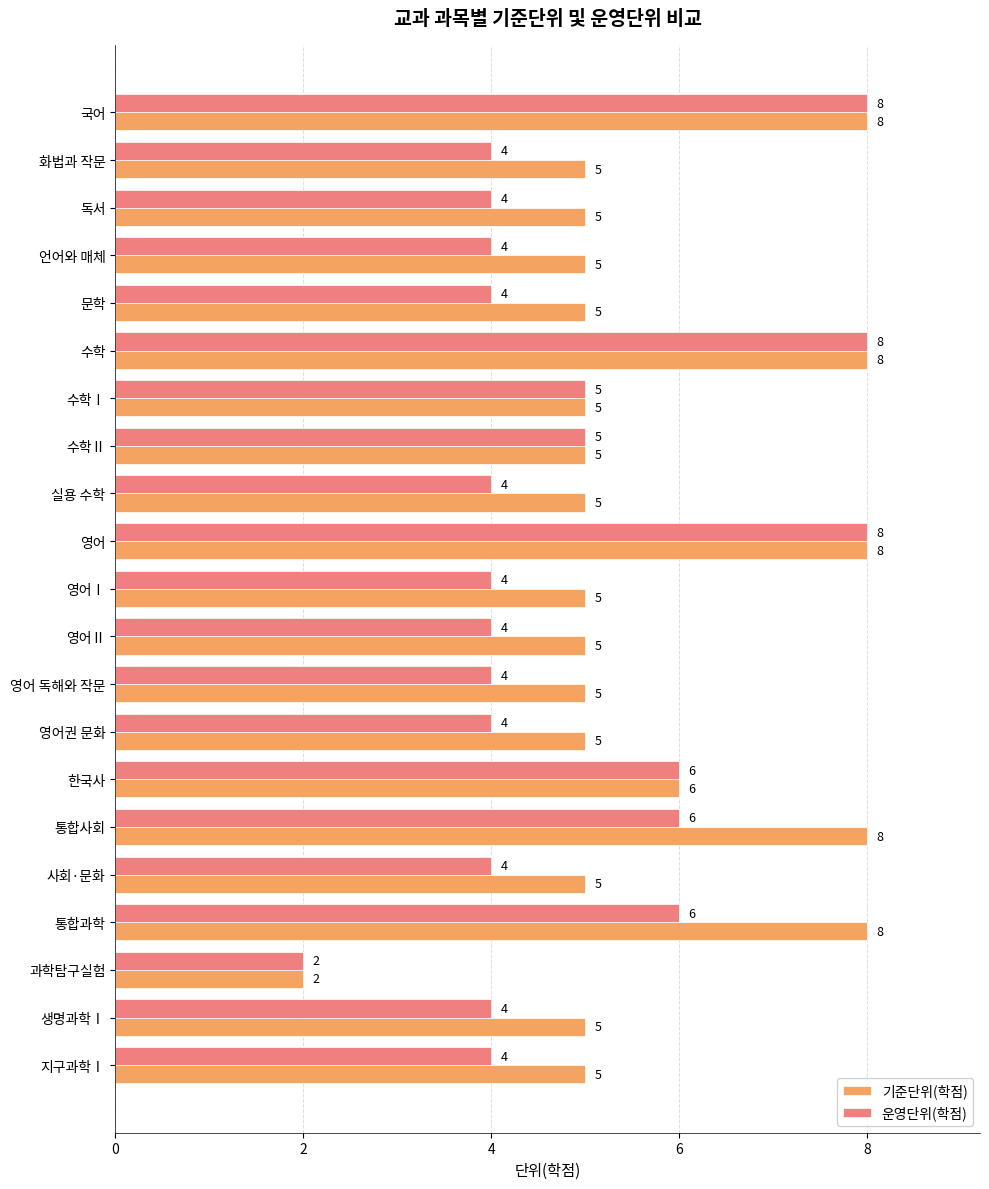

What is the minimum value for 운영단위(학점)?

2